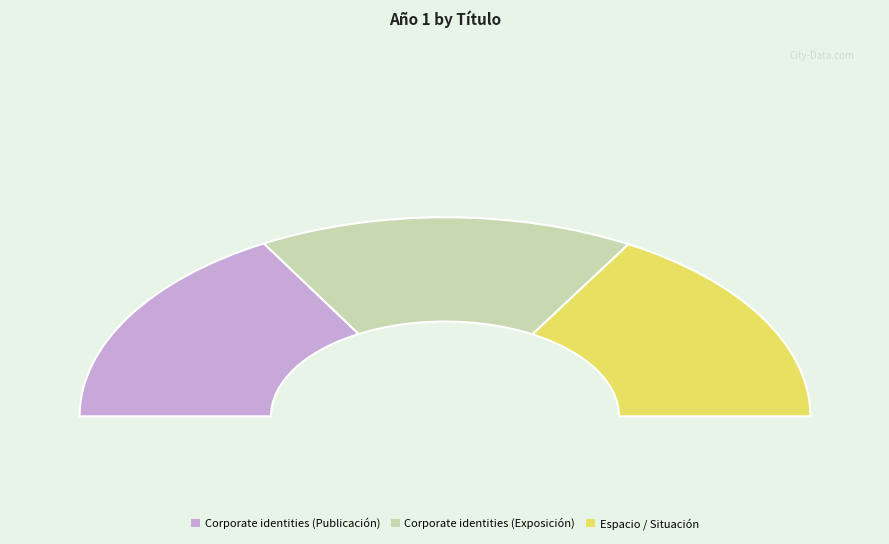

What percentage is NOT represented by Espacio / Situación?

66.7%